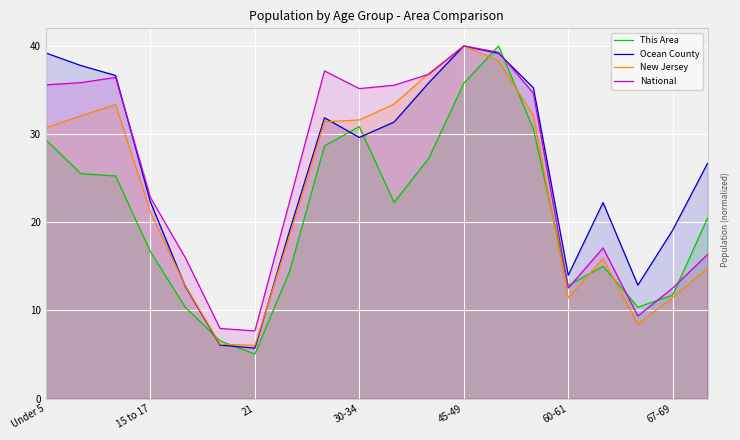

After their last crossing, which series has the higher values: This Area or New Jersey?

This Area